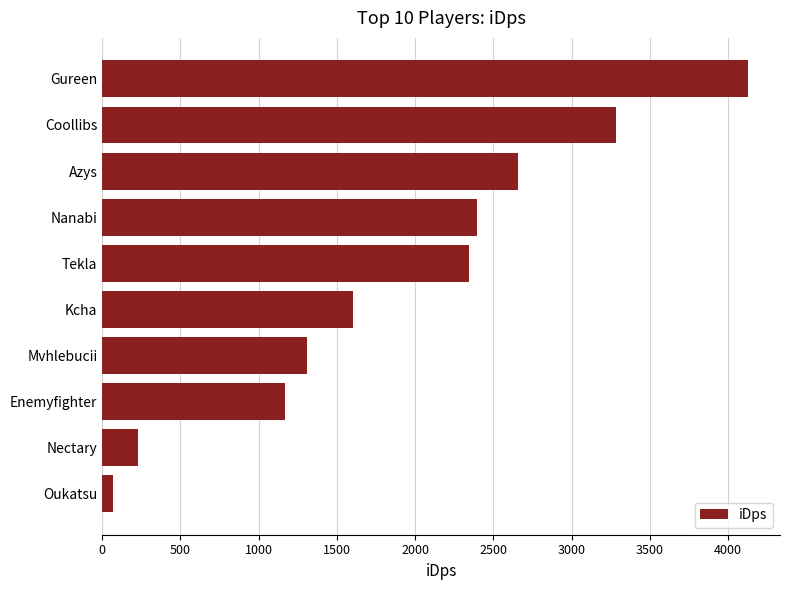

Is it true that the value at Tekla is 3304.9?

False